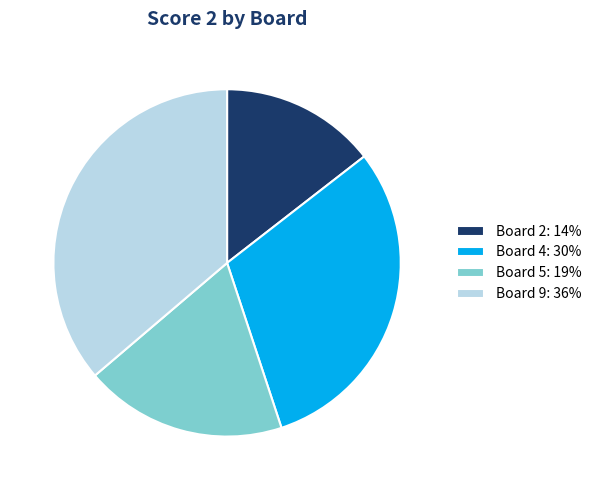

The Board 4: 30% slice represents 18% of the pie. True or false?

False